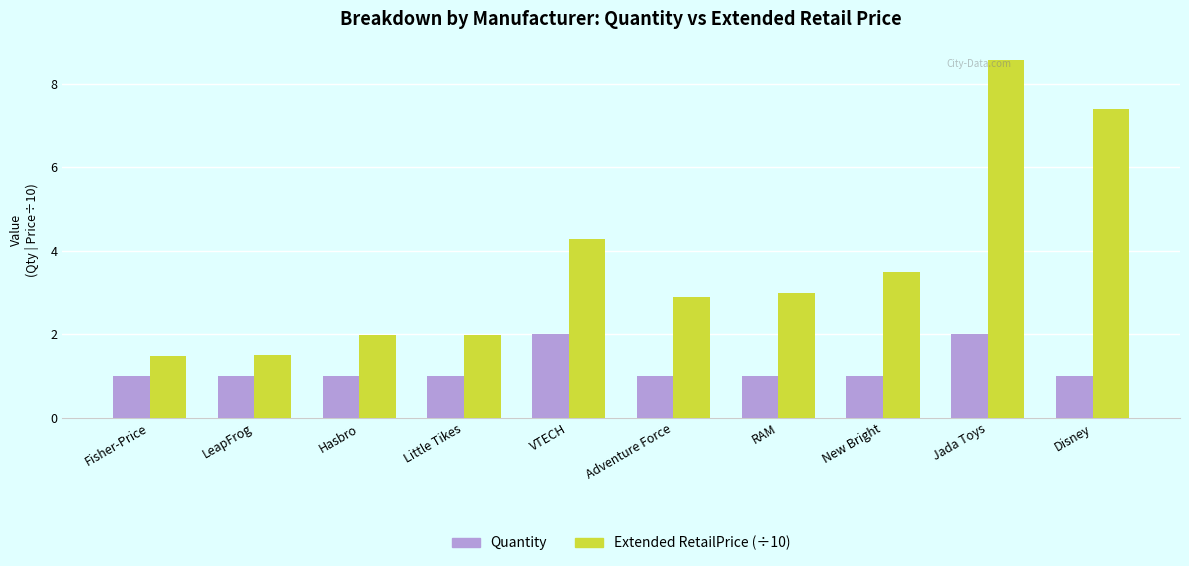

What is the difference between the highest and lowest values at Adventure Force?

1.9